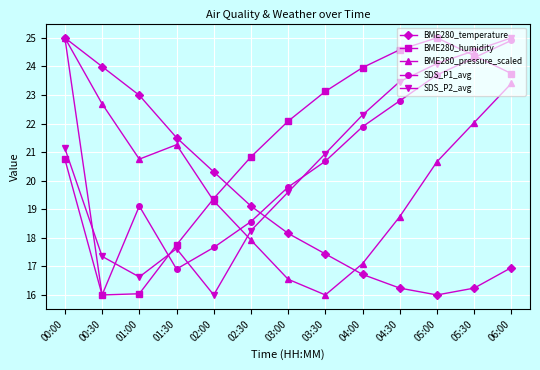

What is the approximate value of BME280_pressure_scaled at 04:00?

17.1